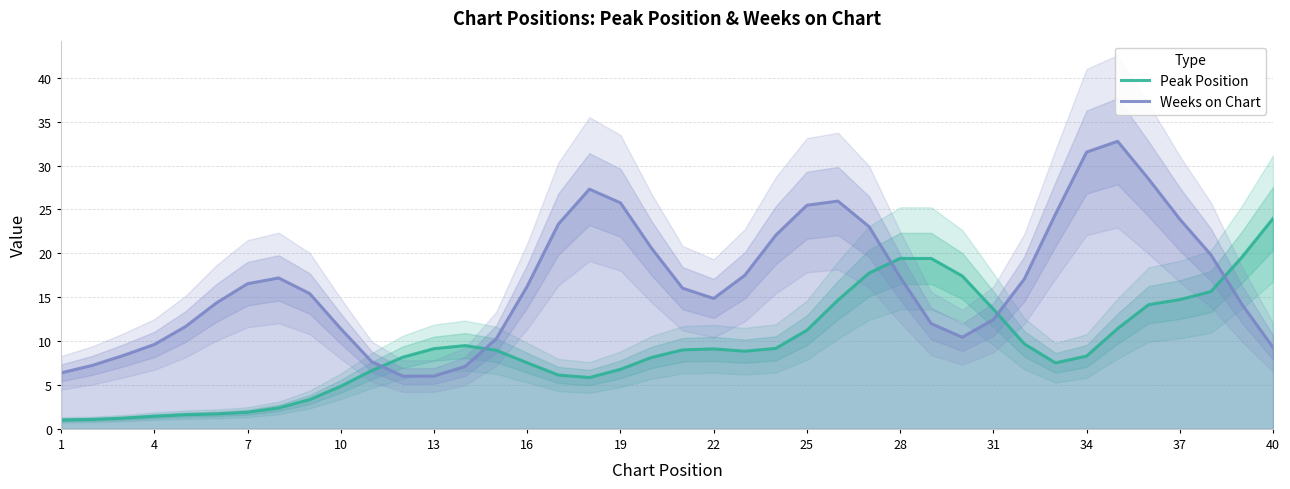

The value of Peak Position at 25 is 17.1. True or false?

False